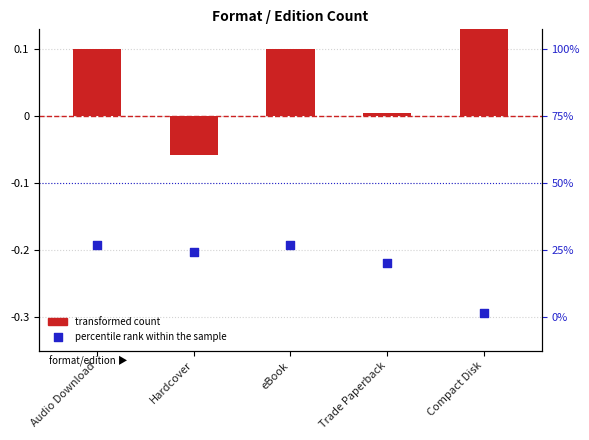

What are all the series names shown in the legend?

transformed count, percentile rank within the sample